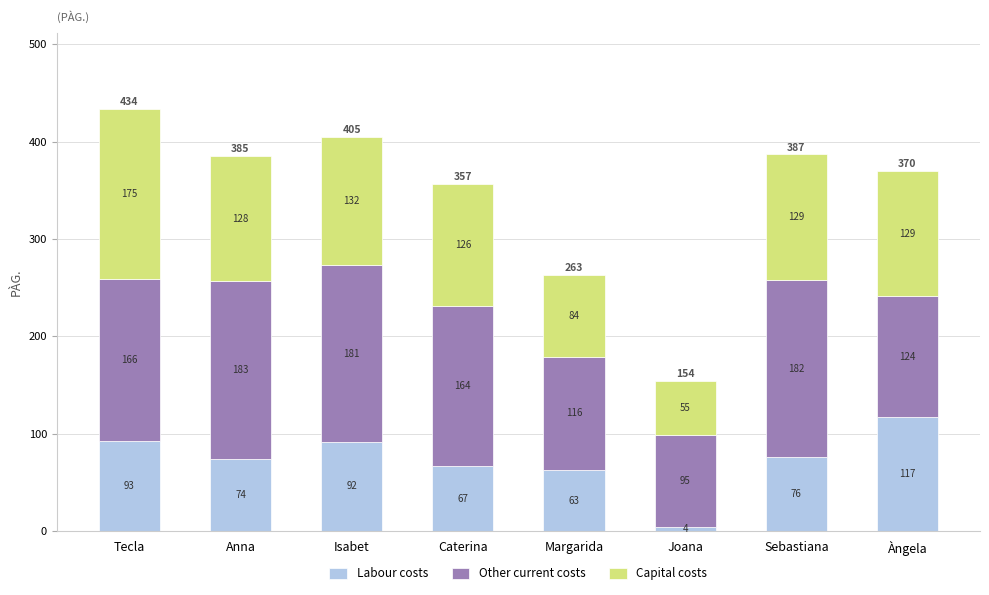

What is the lowest value of the Labour costs series?

4